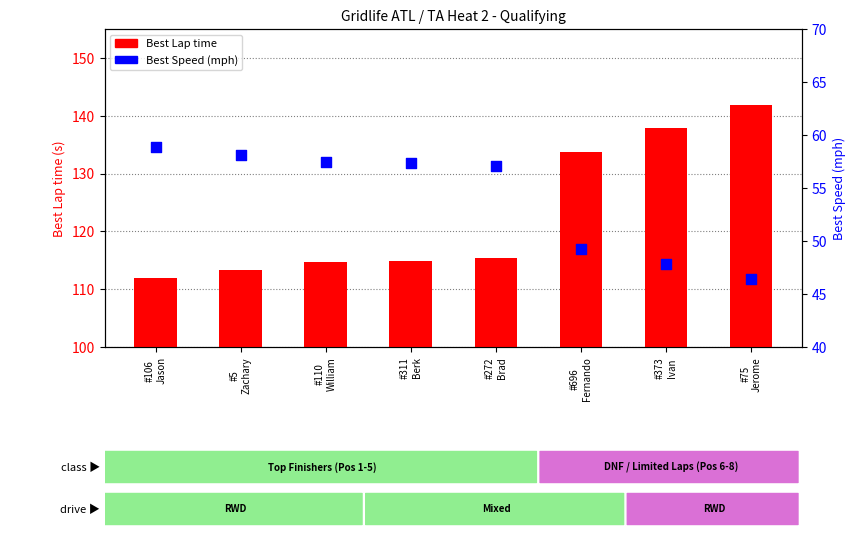

At which category is the sum across all series the highest?

#75
Jerome